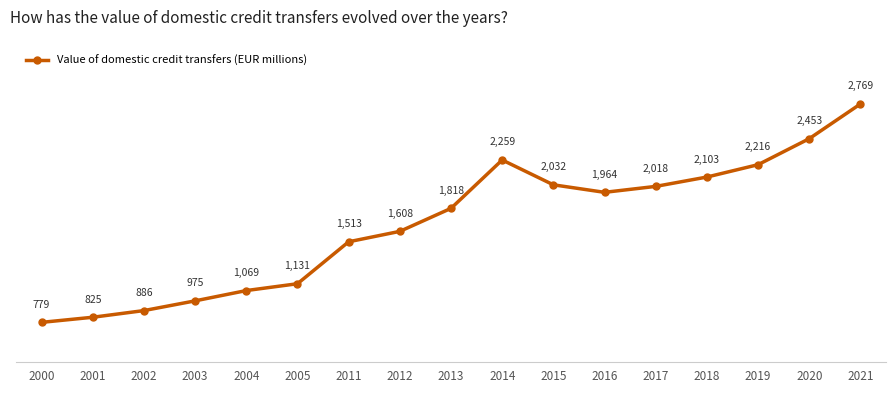

Is this an area chart (filled region under the line)?

No